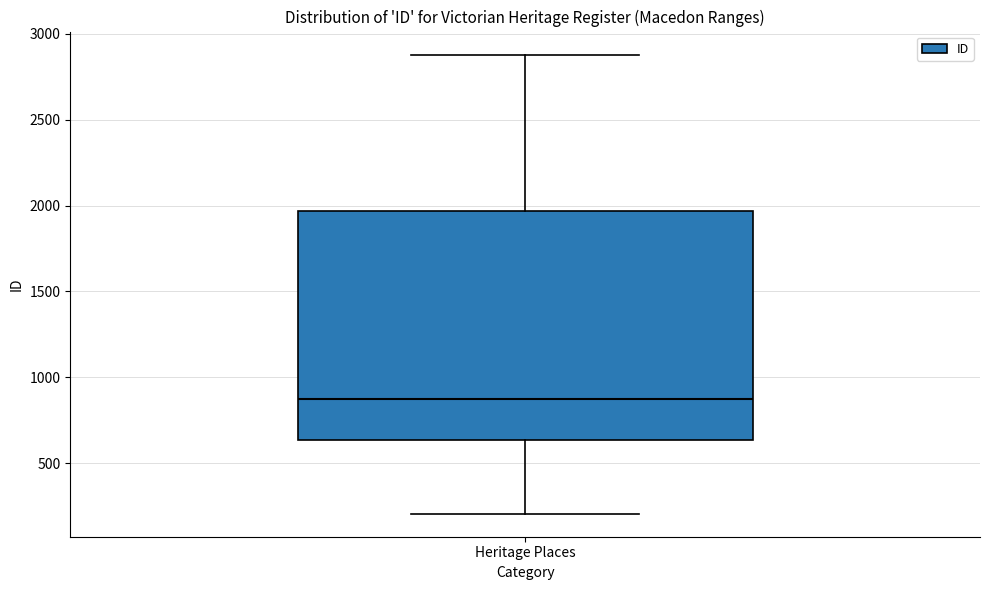

Transcribe this box plot: give where the median line is, the range the box spans, and where the two whiskers end, as read against the y-axis. The values are not printed on the chart, so give them approximately, as read against the axis.

median 850, box 650 to 1950, whiskers 200 to 2900